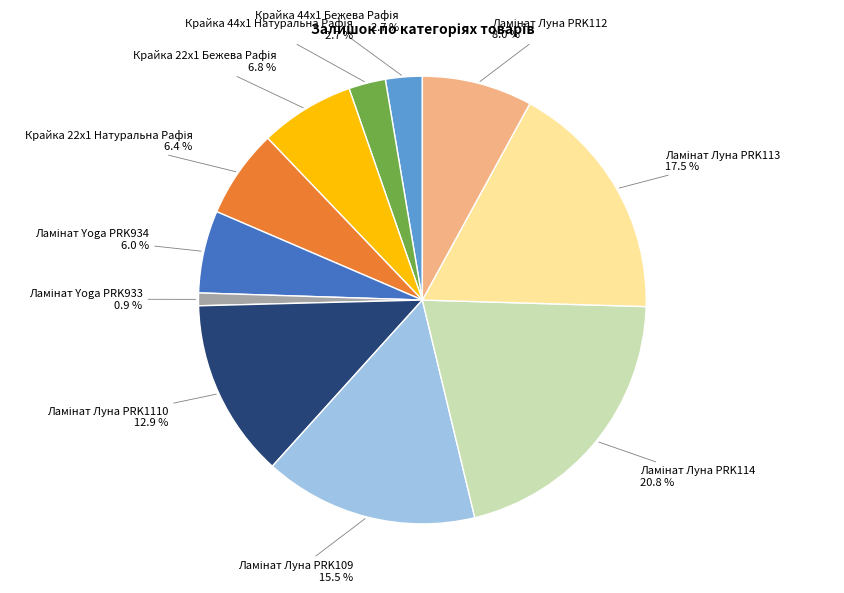

Is there a majority slice in this chart?

No